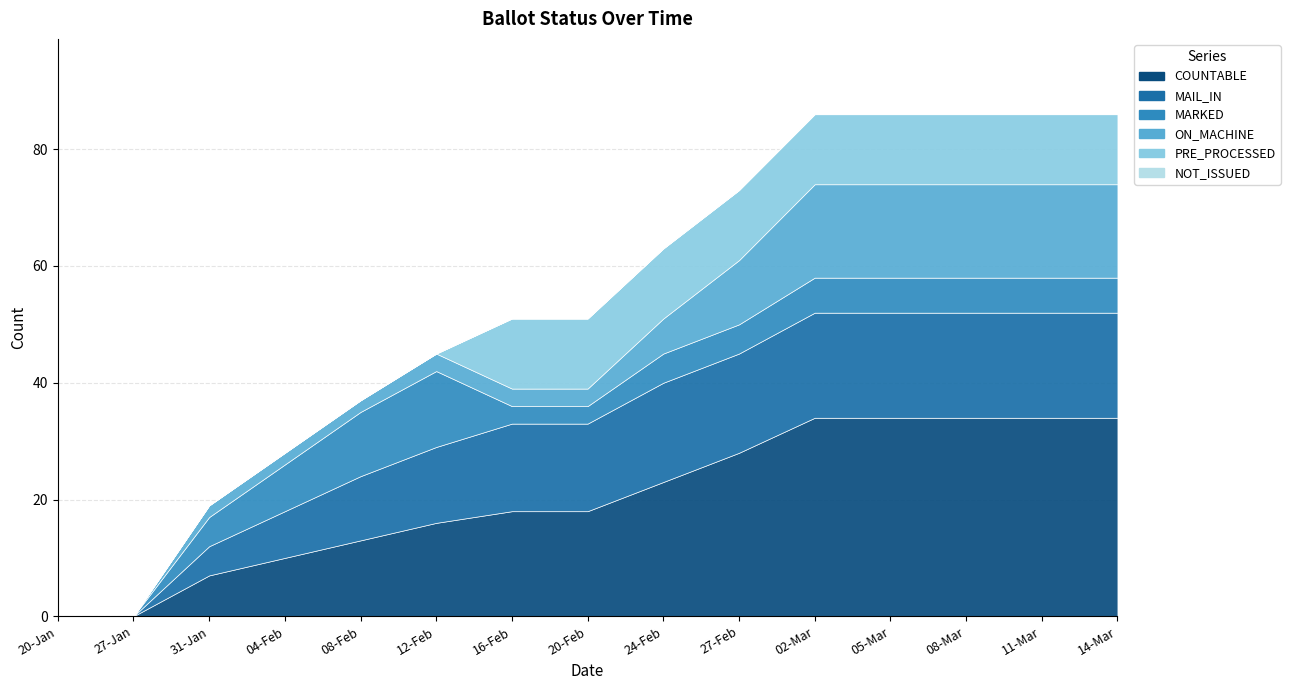

Where do PRE_PROCESSED and ON_MACHINE first cross each other?

12-Feb and 16-Feb